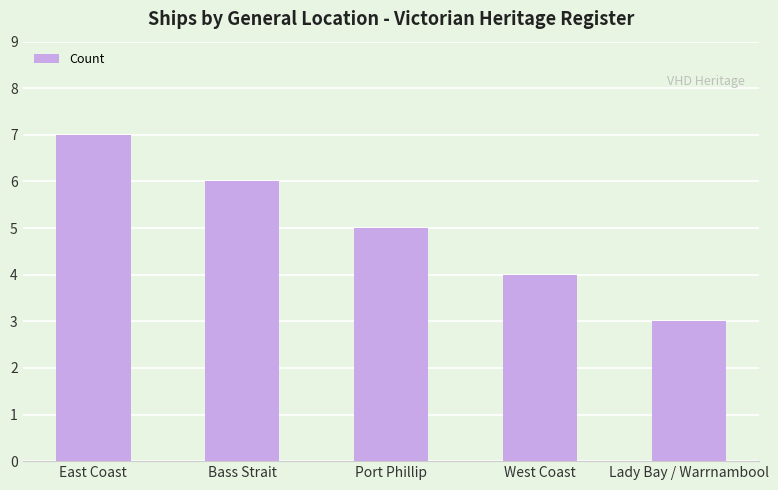

What is the sum of all values?

25